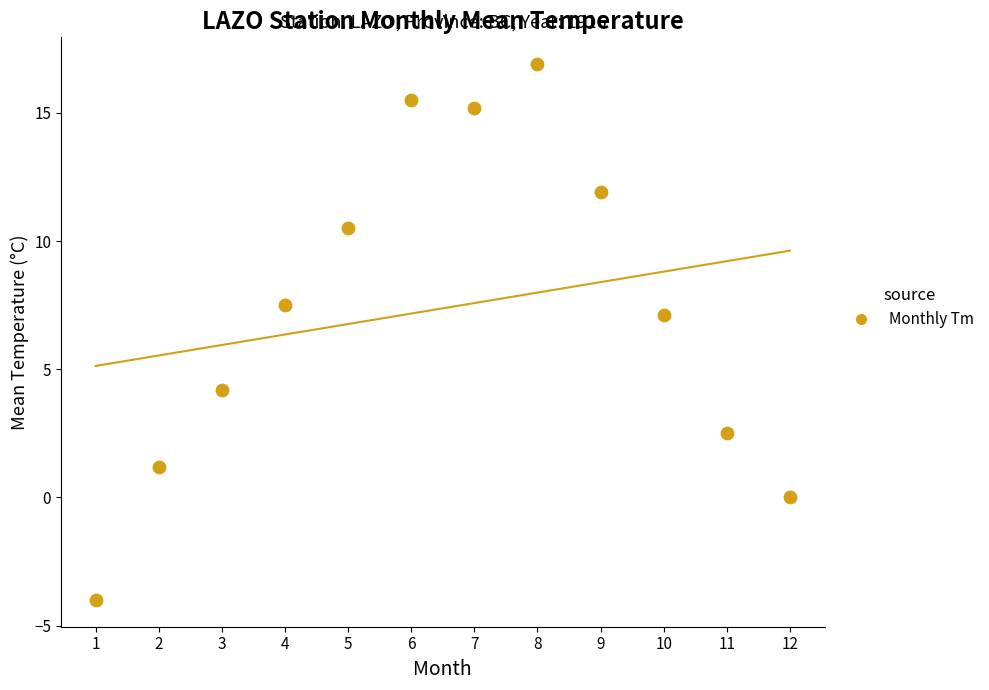

What is the range of X values (max minus min)?

11.0